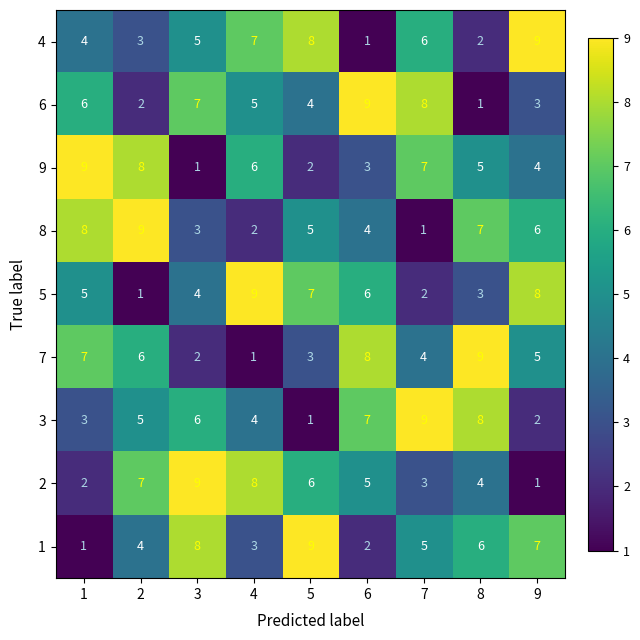

At which label is 9 closest to 5?

8